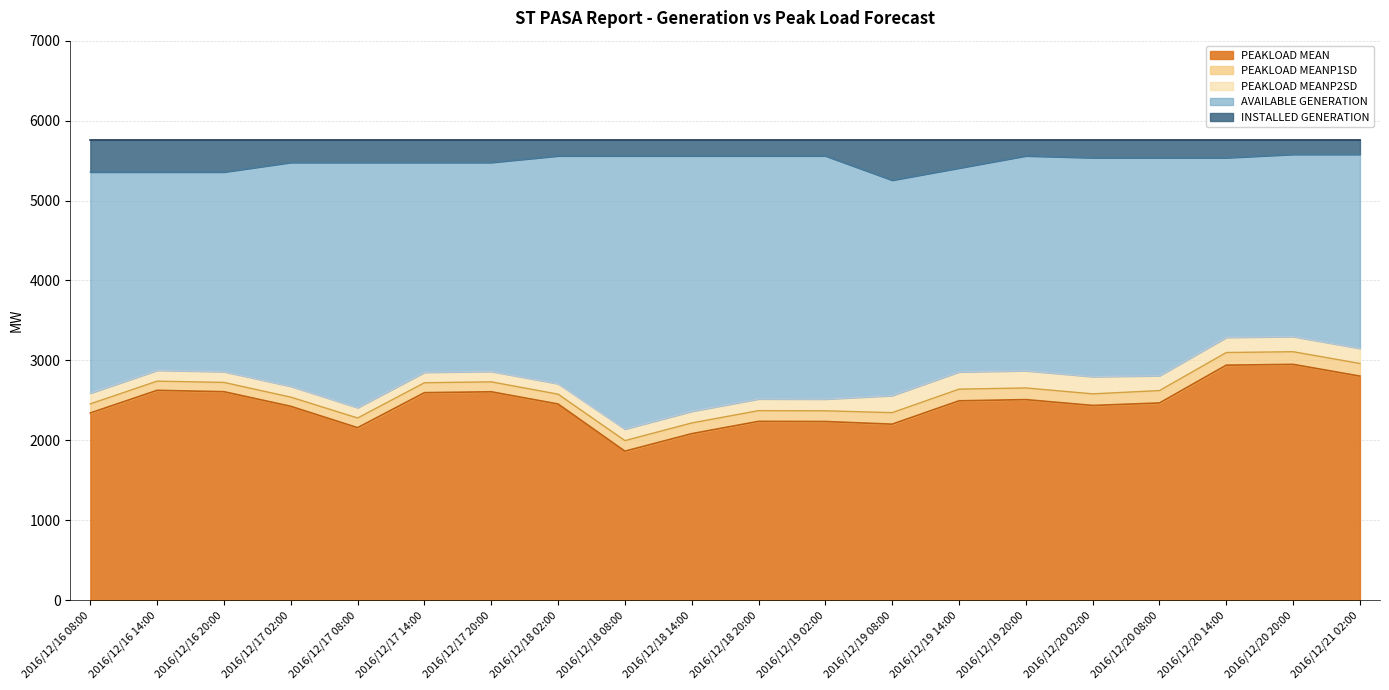

Which series has the largest total across all categories?

AVAILABLE GENERATION